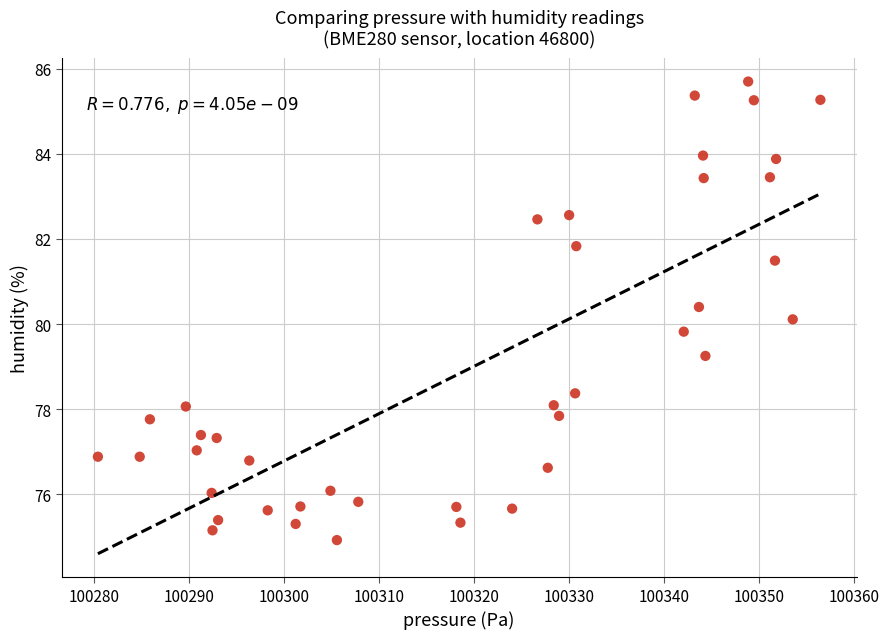

What is the range of X values (max minus min)?

76.0